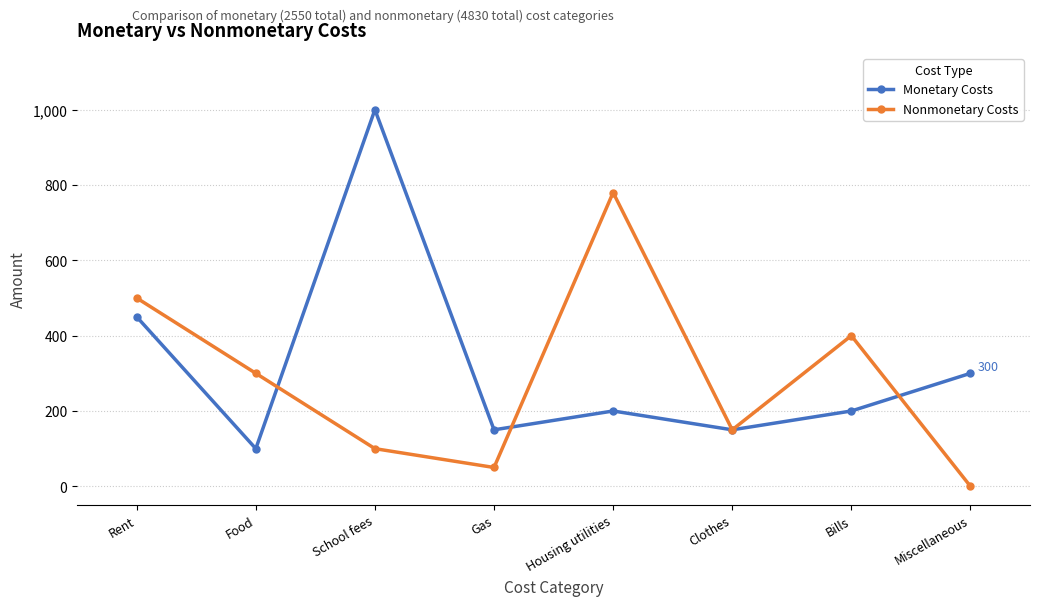

What is the difference between the Nonmonetary Costs values at Housing utilities and Rent?

280